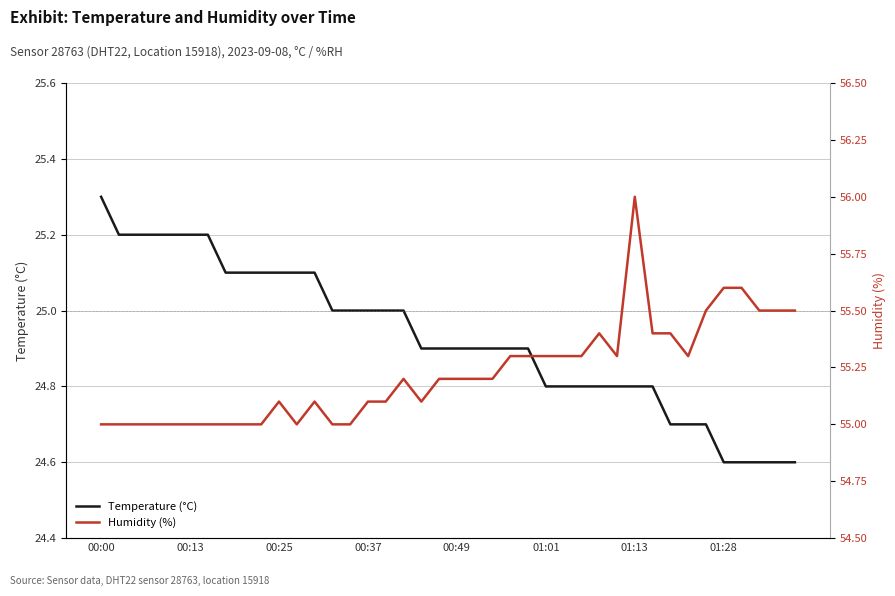

What is the sum of the humidity values at 17 and 22?

110.4